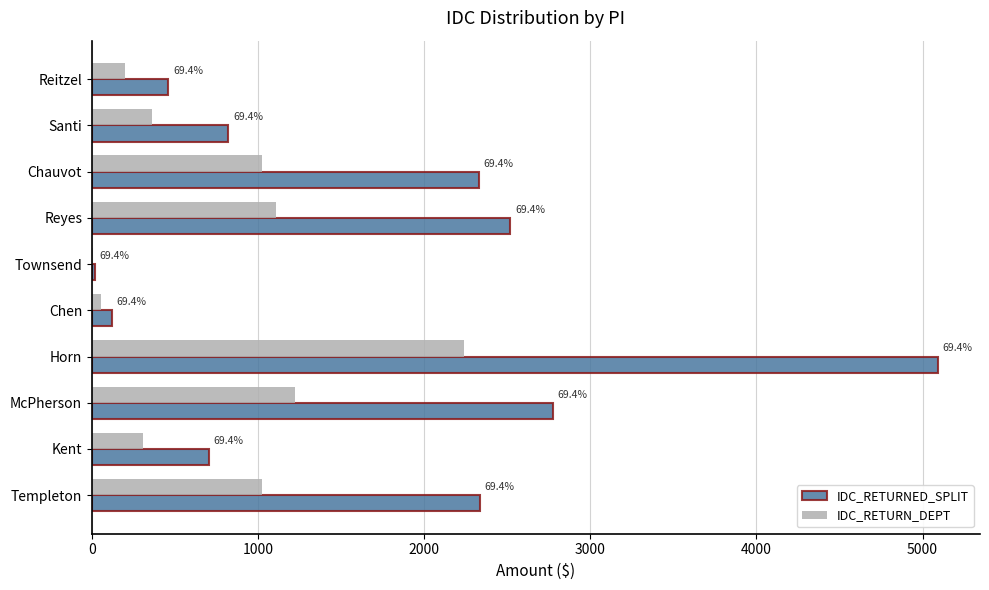

What are all the series names shown in the legend?

IDC_RETURNED_SPLIT, IDC_RETURN_DEPT